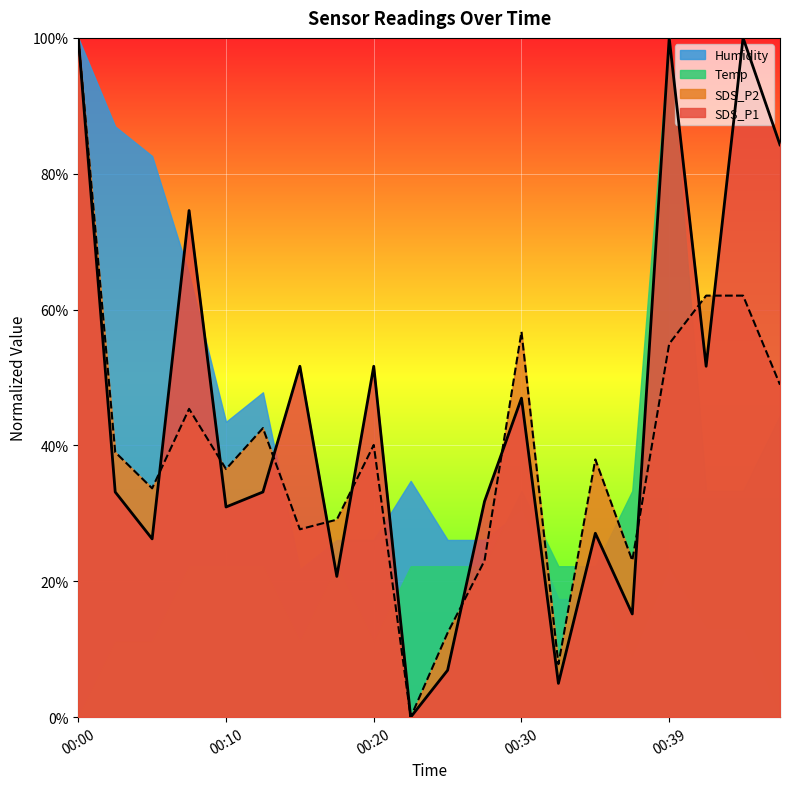

Reading left to right, extract all data points from this chart.

SDS_P1: 00:00=1.0	00:03=0.3	00:05=0.3	00:08=0.7	00:10=0.3	00:12=0.3	00:15=0.5	00:17=0.2	00:20=0.5	00:22=0.0	00:25=0.1	00:27=0.3	00:30=0.5	00:32=0.0	00:34=0.3	00:37=0.2	00:39=1.0	00:42=0.5	00:44=1.0	00:47=0.8
SDS_P2: 00:00=1.0	00:03=0.4	00:05=0.3	00:08=0.5	00:10=0.4	00:12=0.4	00:15=0.3	00:17=0.3	00:20=0.4	00:22=0.0	00:25=0.1	00:27=0.2	00:30=0.6	00:32=0.1	00:34=0.4	00:37=0.2	00:39=0.5	00:42=0.6	00:44=0.6	00:47=0.5